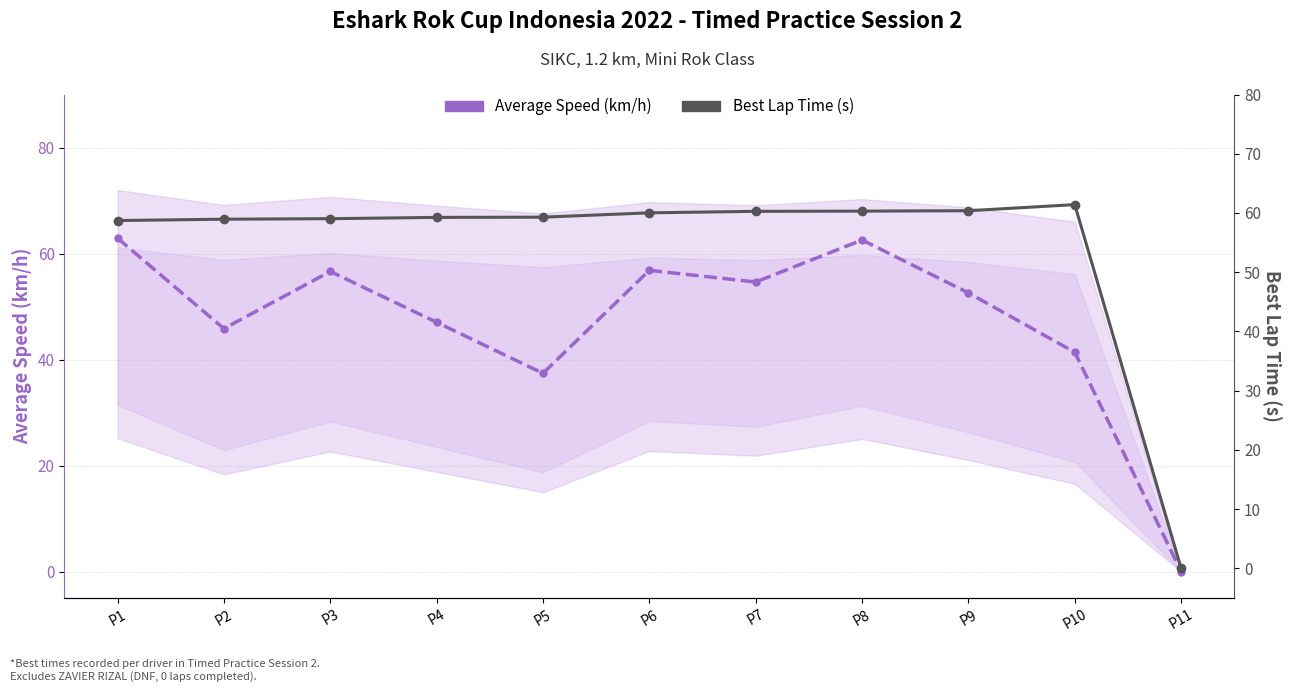

Rank the series by their average value, from highest to lowest.

Best Lap Time (s), Average Speed (km/h)